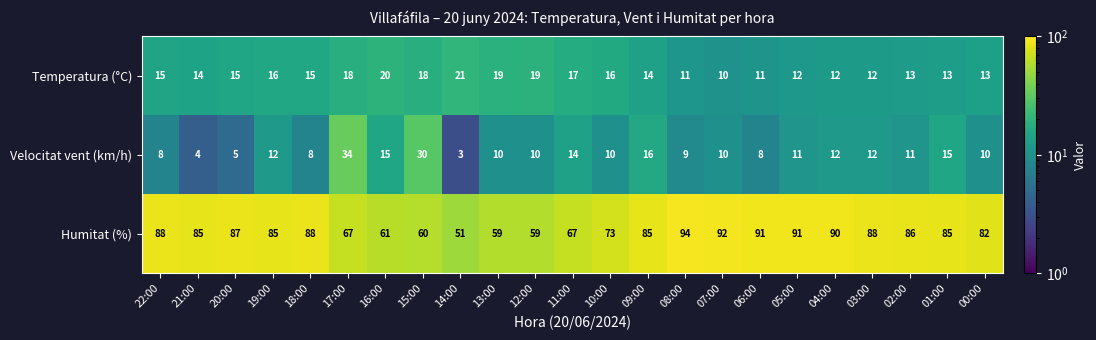

Which series has the largest range (max minus min)?

Humitat (%)